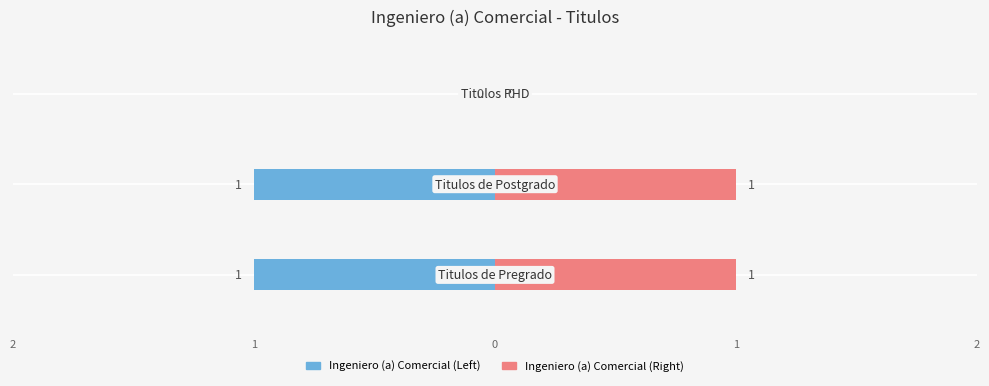

Reading left to right, list all the values displayed in this chart.

Ingeniero (a) Comercial (Left): -1	-1	0
Ingeniero (a) Comercial (Right): 1	1	0